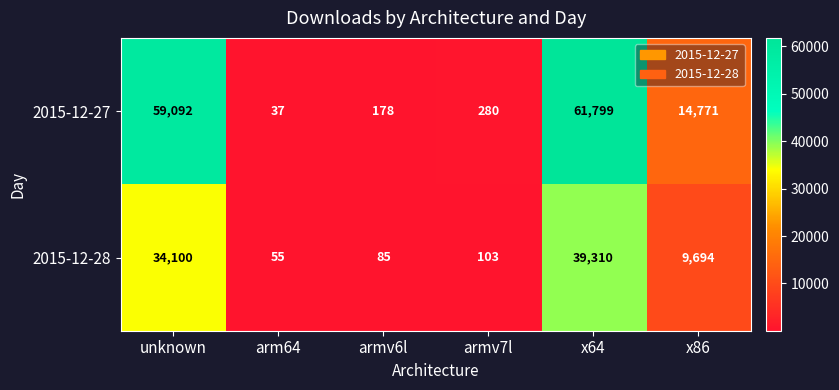

Is it true that 2015-12-27 equals 178 at armv6l?

True